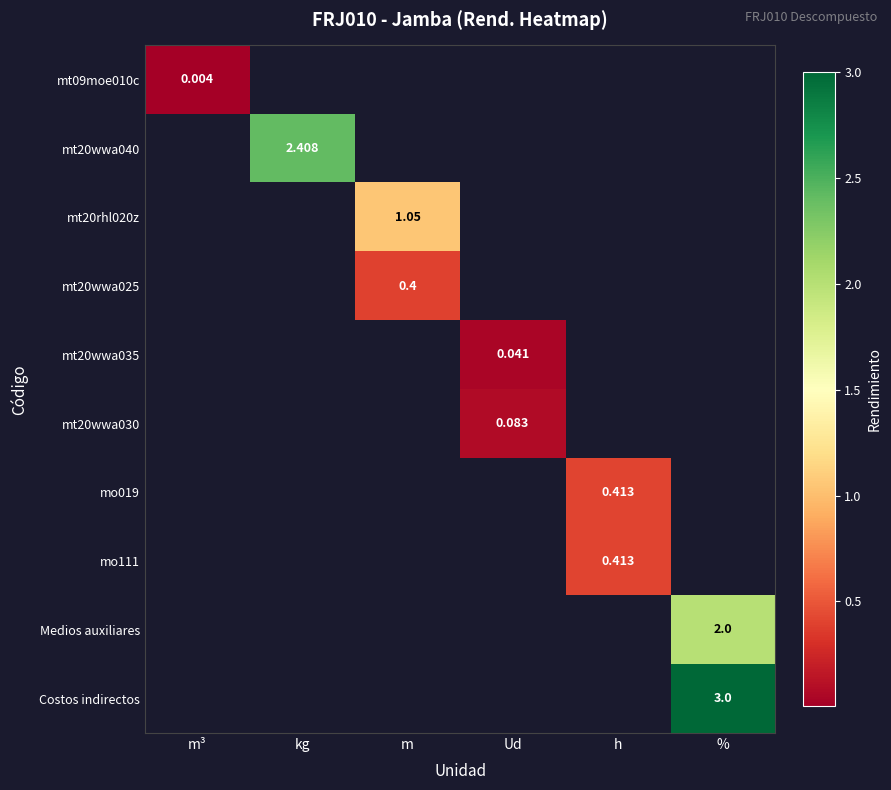

At how many categories does at least one series exceed 0?

6